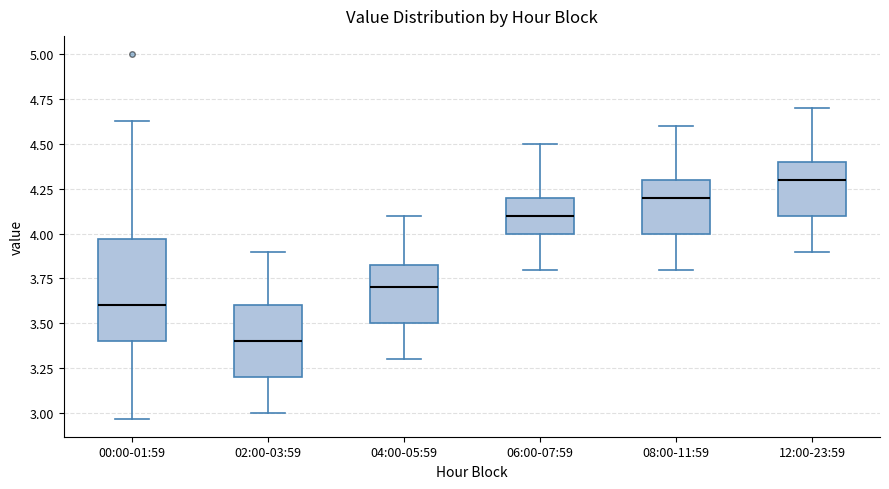

Comparing the boxes themselves (not the whiskers), which one is the tallest?

00:00-01:59